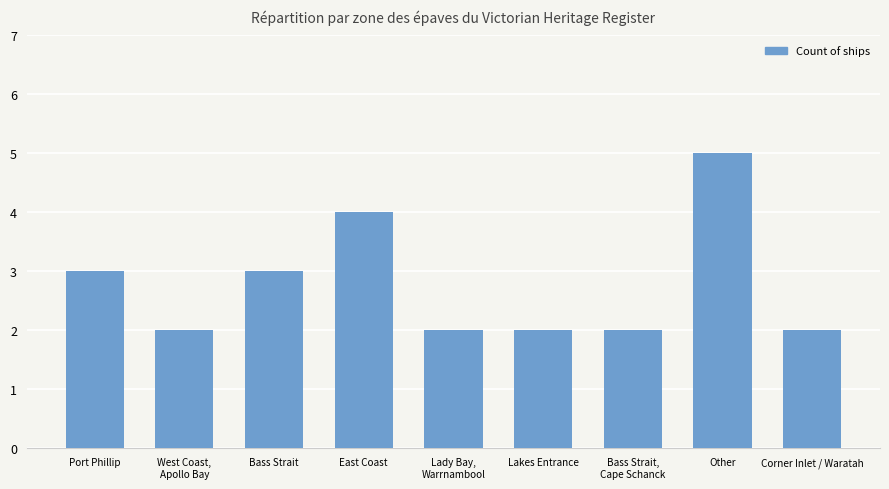

What is the greatest value displayed?

5